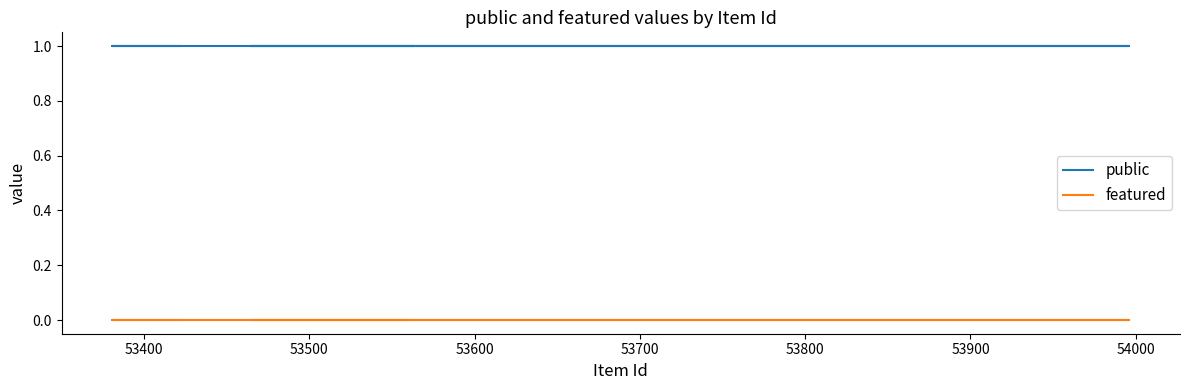

How many lines are shown in the chart?

2